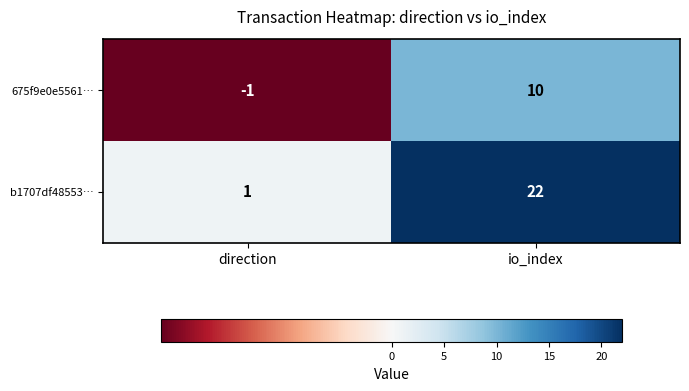

List the series in order of their overall mean, highest first.

b1707df48553…, 675f9e0e5561…